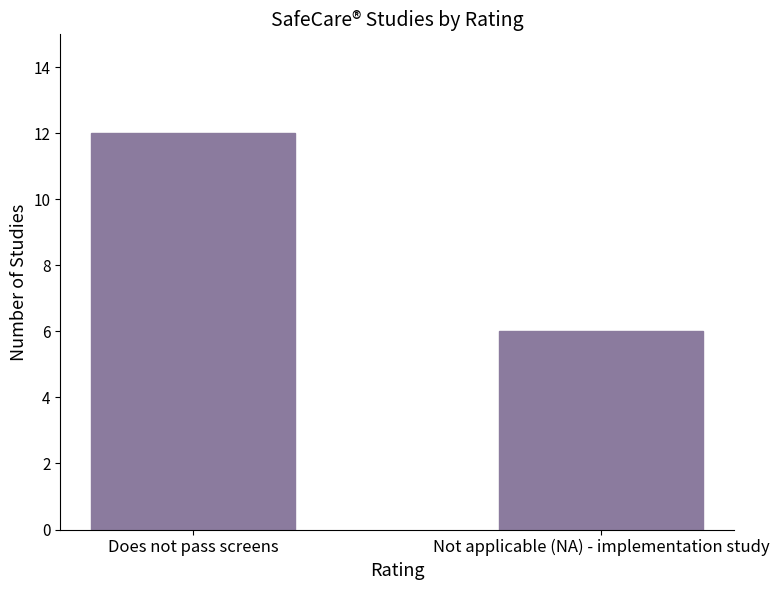

What is the label of the 2nd bar from the left?

Not applicable (NA) - implementation study